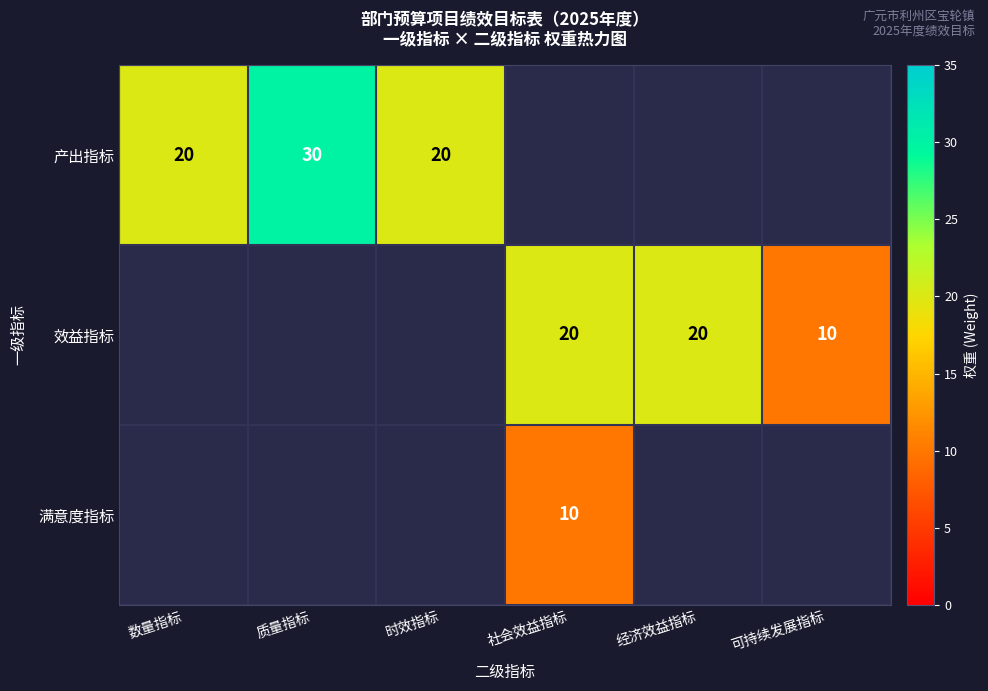

The 产出指标 series shows 50 at 质量指标. True or false?

False